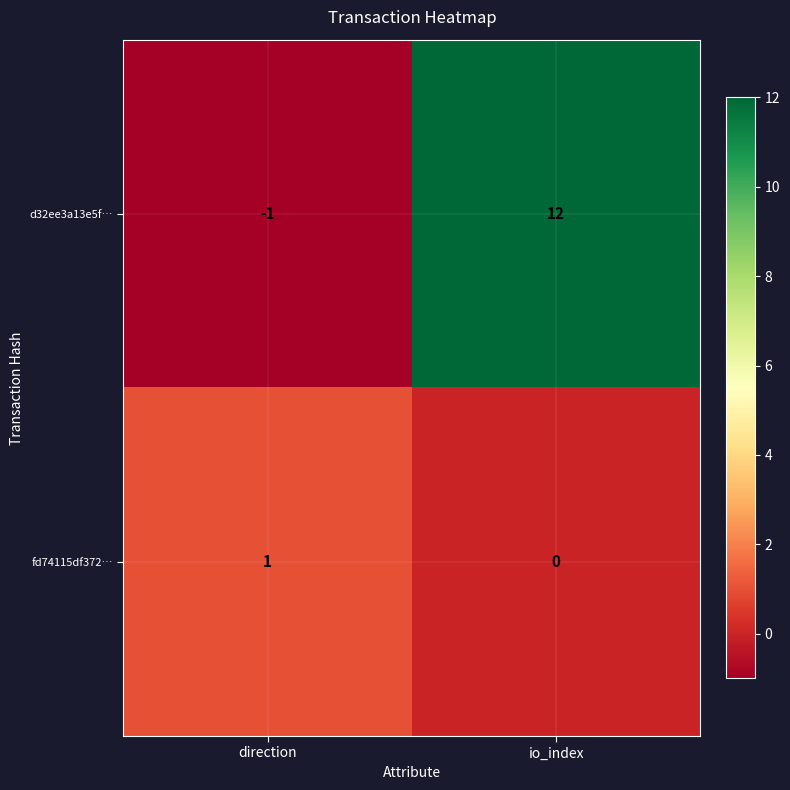

Reading left to right, transcribe all the data shown in this chart.

d32ee3a13e5f…: direction=-1	io_index=12
fd74115df372…: direction=1	io_index=0